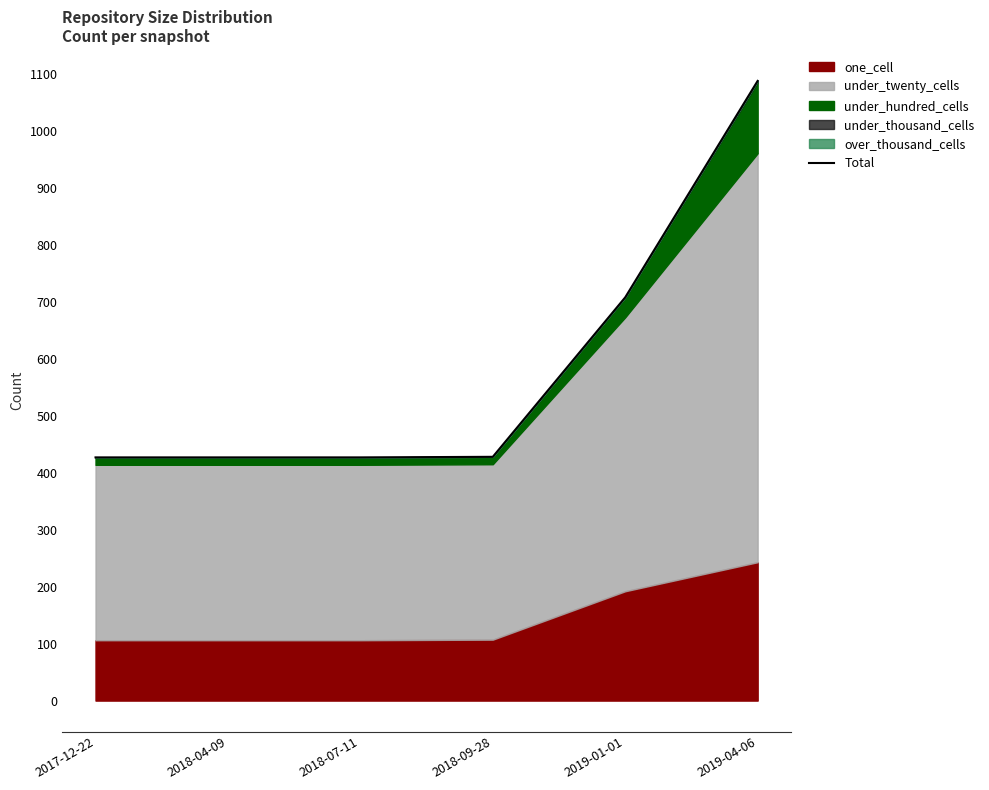

What is the smallest value displayed?

427